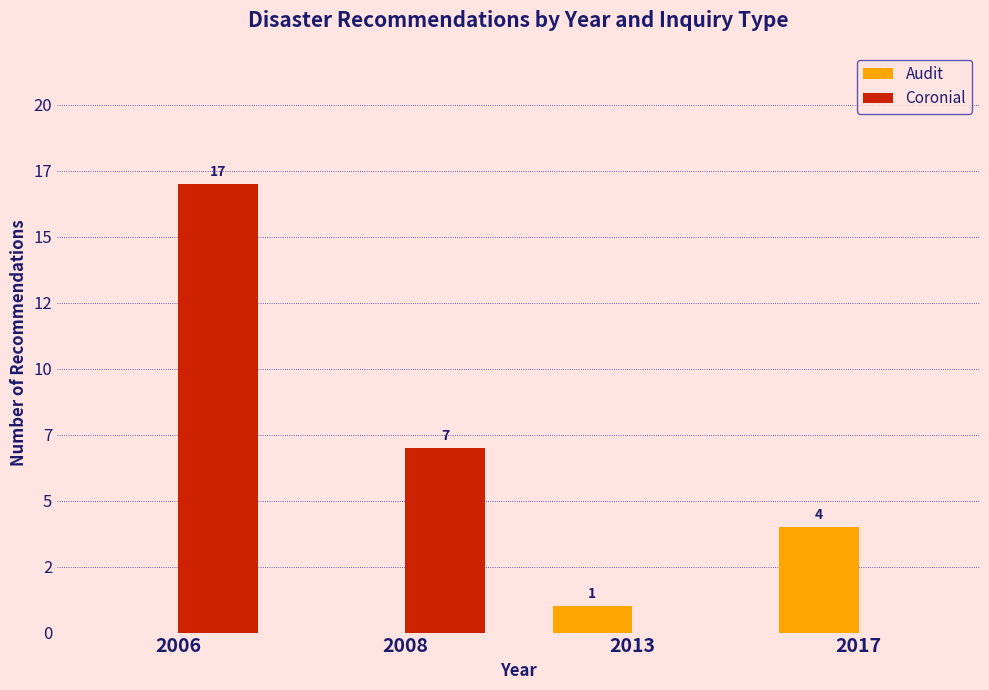

What is the total value across all series at 2017?

4